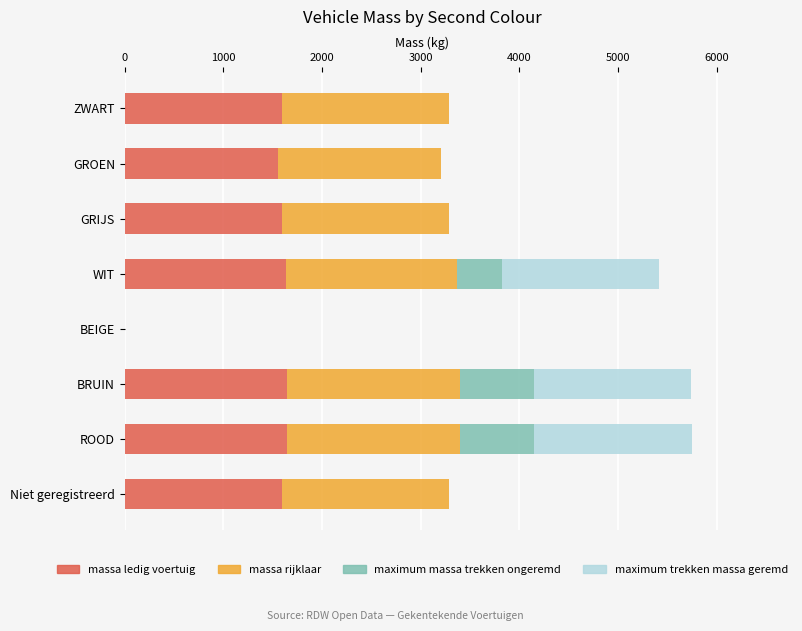

What is the total value across all series at ZWART?

3288